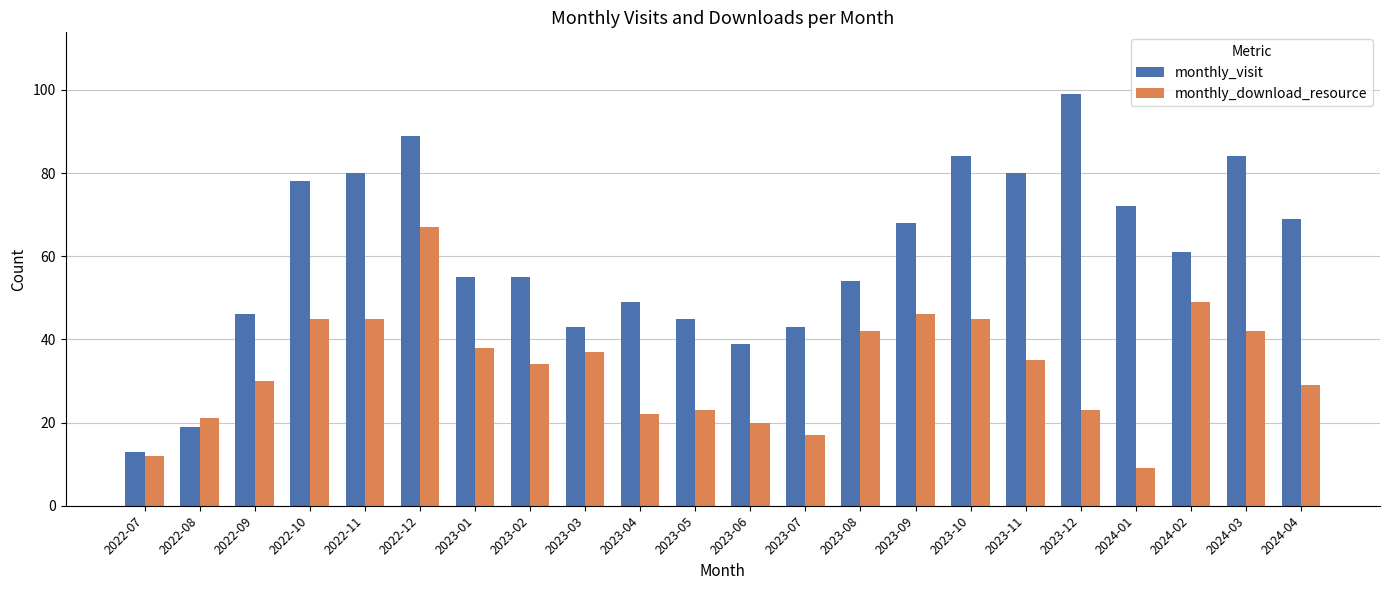

Which series has the widest spread of values?

monthly_visit